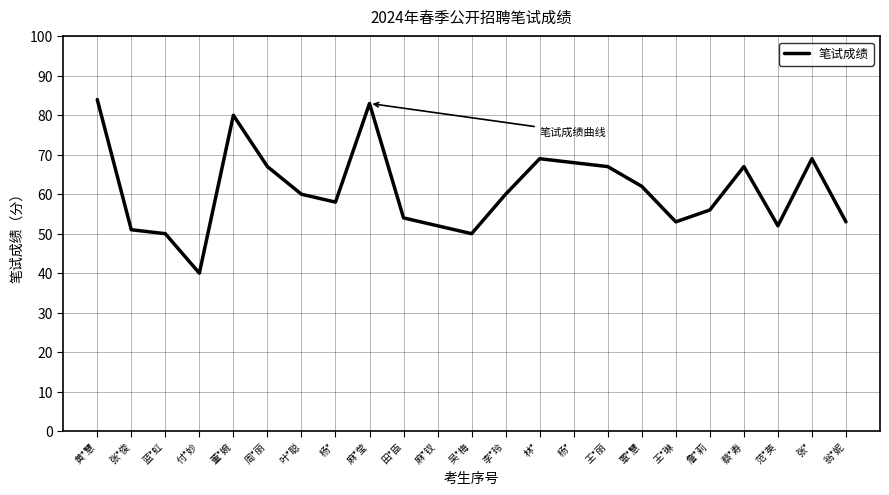

What is the maximum value shown in the chart?

84